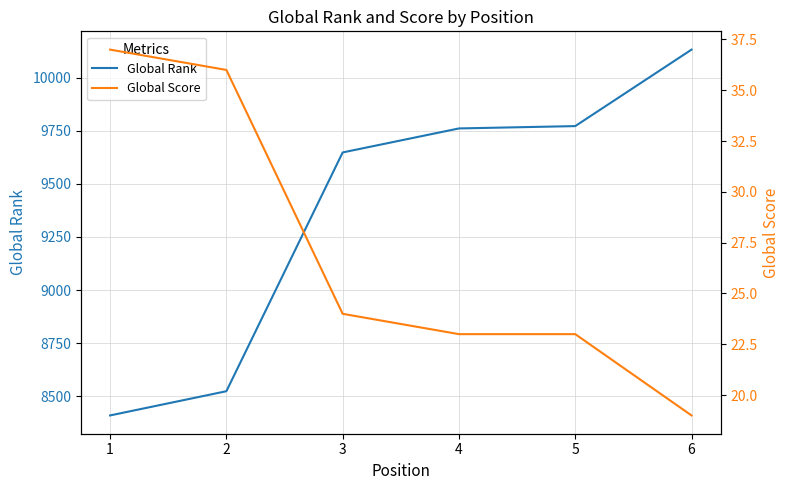

The Global Rank series shows 8524 at 2. True or false?

True